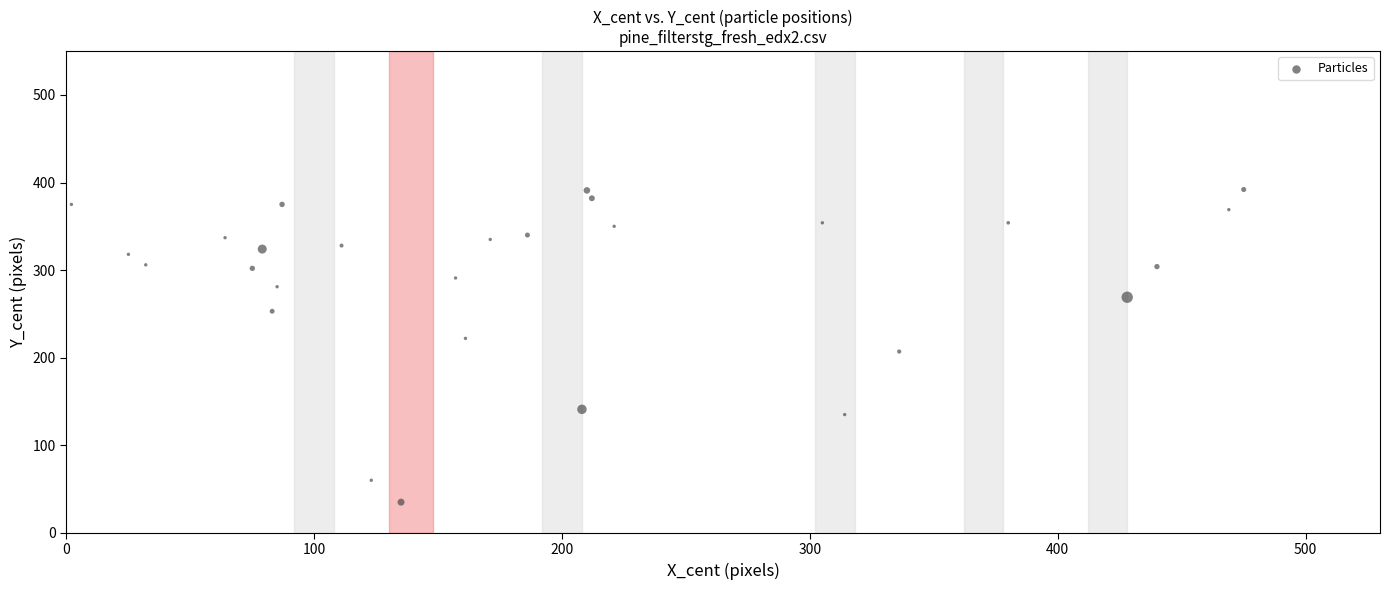

What is the range of X values (max minus min)?

473